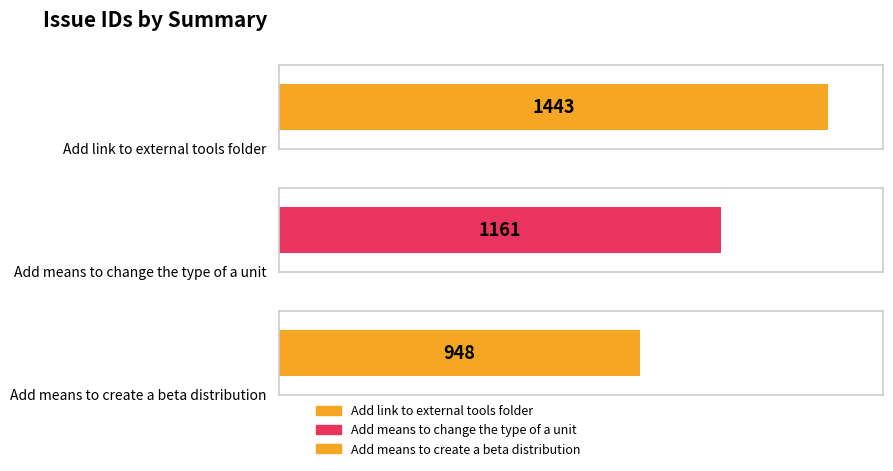

What is the difference between the values at Add means to create a beta distribution and Add means to change the type of a unit?

213